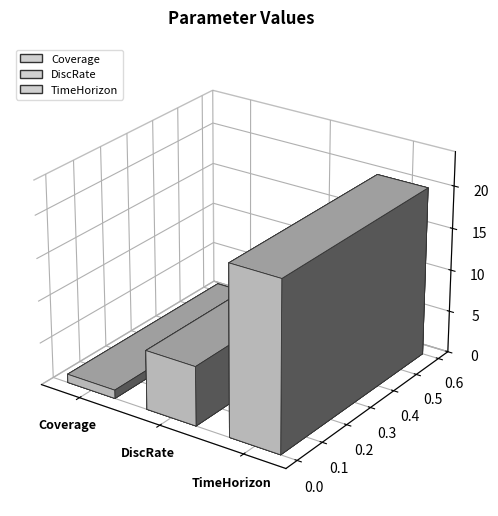

Reading left to right, extract all data points from this chart.

1	7	20